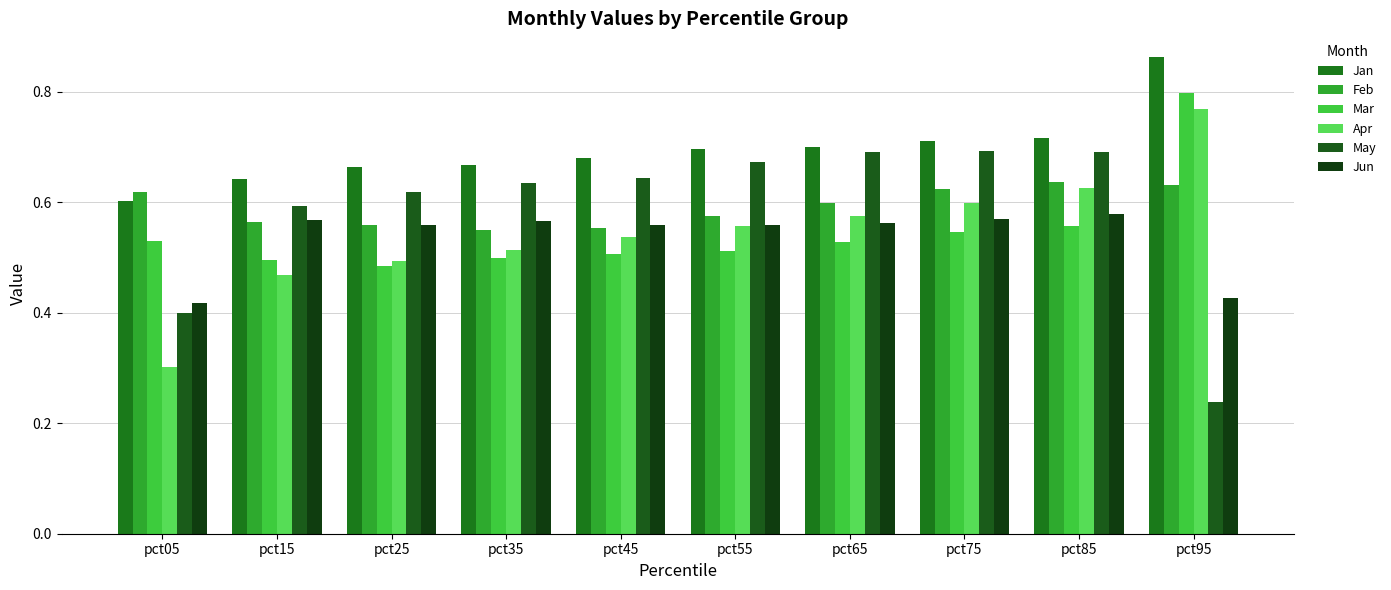

Is it true that Apr equals 0.6 at pct85?

True